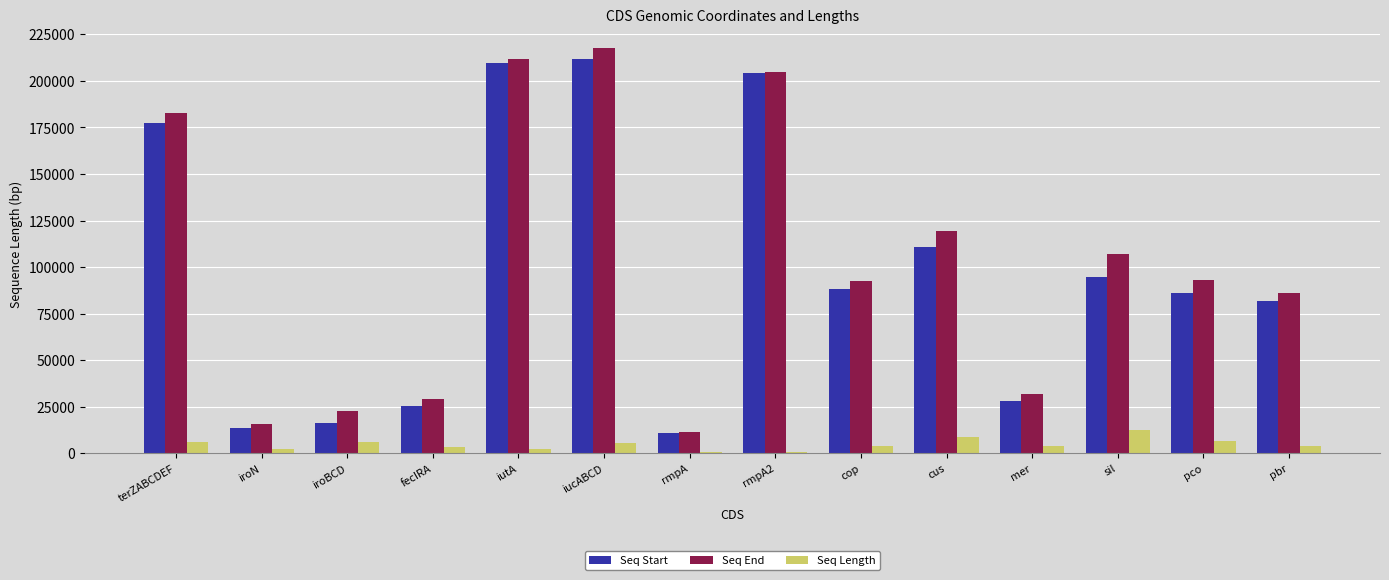

What is the sum of all Seq Start values?

1359192